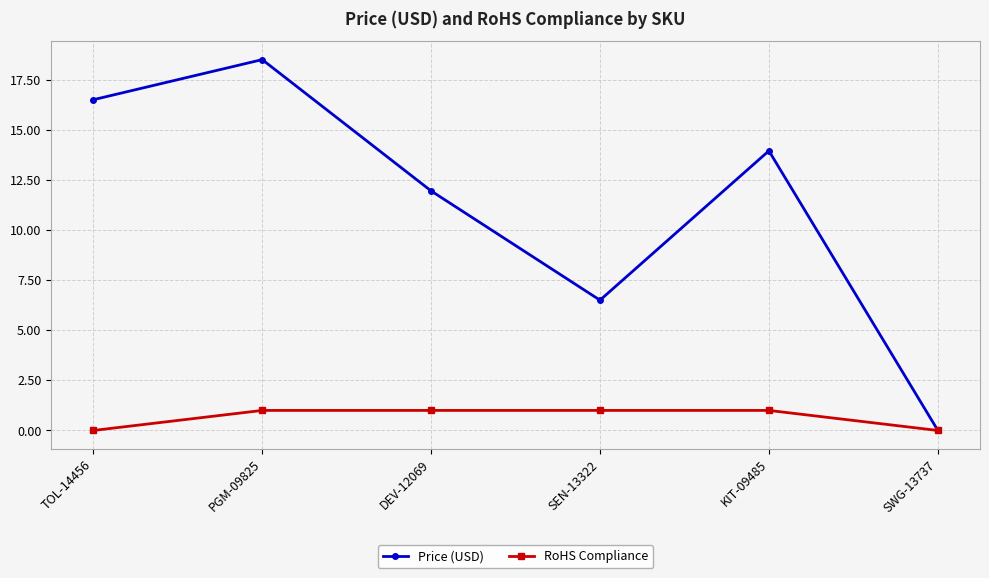

Where is Price (USD) nearest to the value 9?

SEN-13322